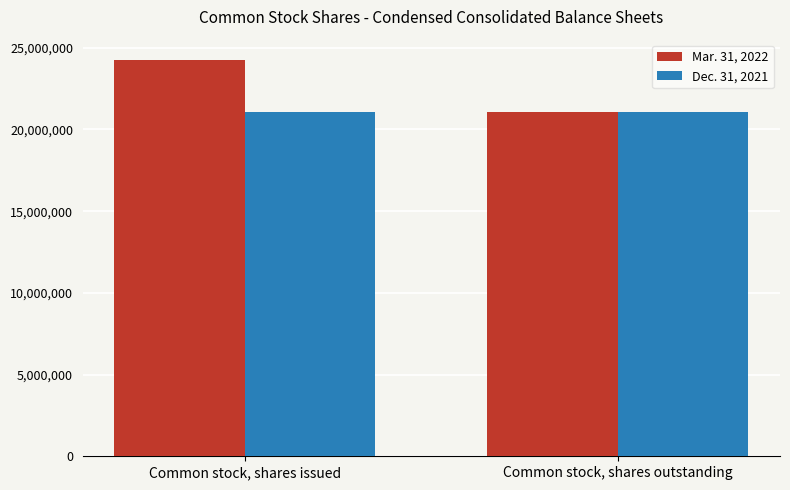

Which series has the largest total across all categories?

Mar. 31, 2022